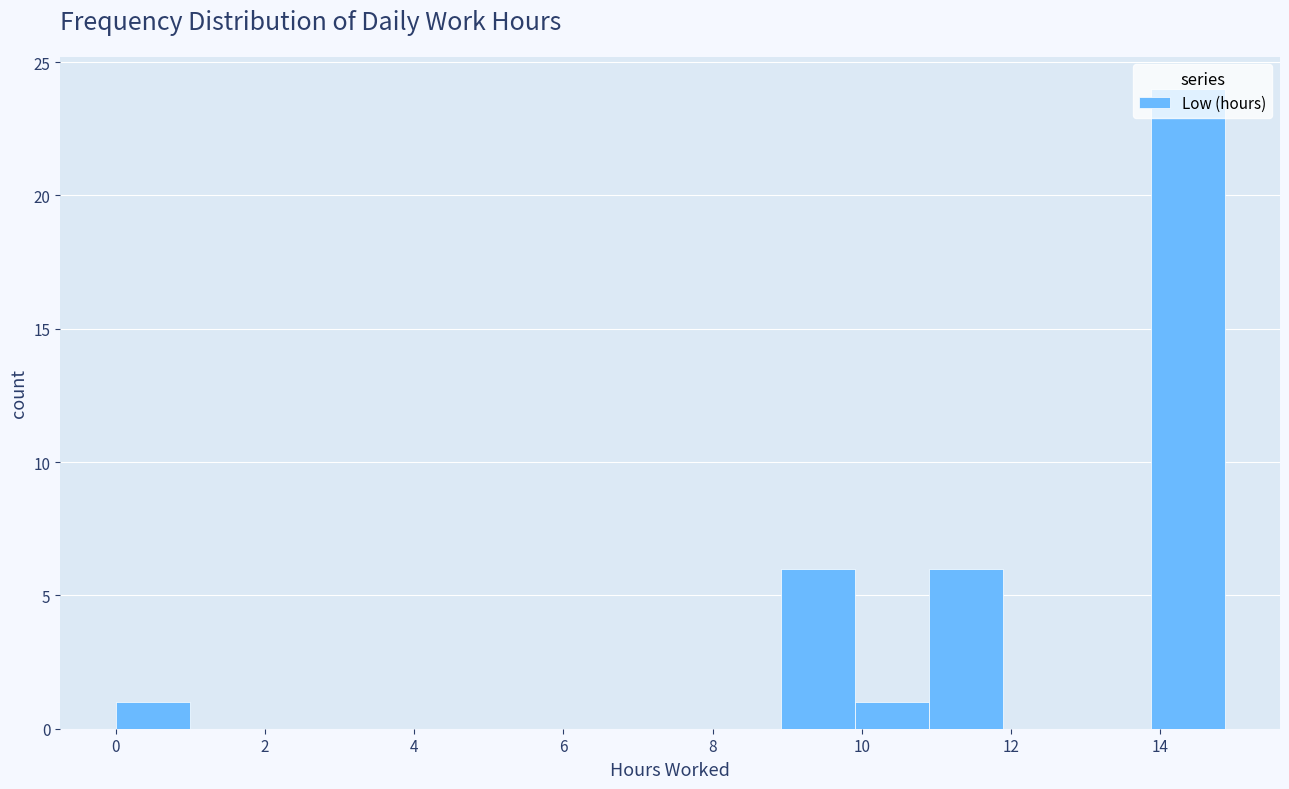

Reading left to right, transcribe this chart: for each bar, give the range it covers on the x-axis and its height. Neither the bar edges nor the heights are printed on the chart, so give them approximately, as read against the axes.

0.0 to 1.0: 1
1.0 to 2.0: 0
2.0 to 3.0: 0
3.0 to 4.0: 0
4.0 to 5.0: 0
5.0 to 6.0: 0
6.0 to 7.0: 0
7.0 to 8.0: 0
8.0 to 9.0: 0
9.0 to 10.0: 6
10.0 to 10.8: 1
10.8 to 11.8: 6
11.8 to 12.8: 0
12.8 to 13.8: 0
13.8 to 14.8: 24